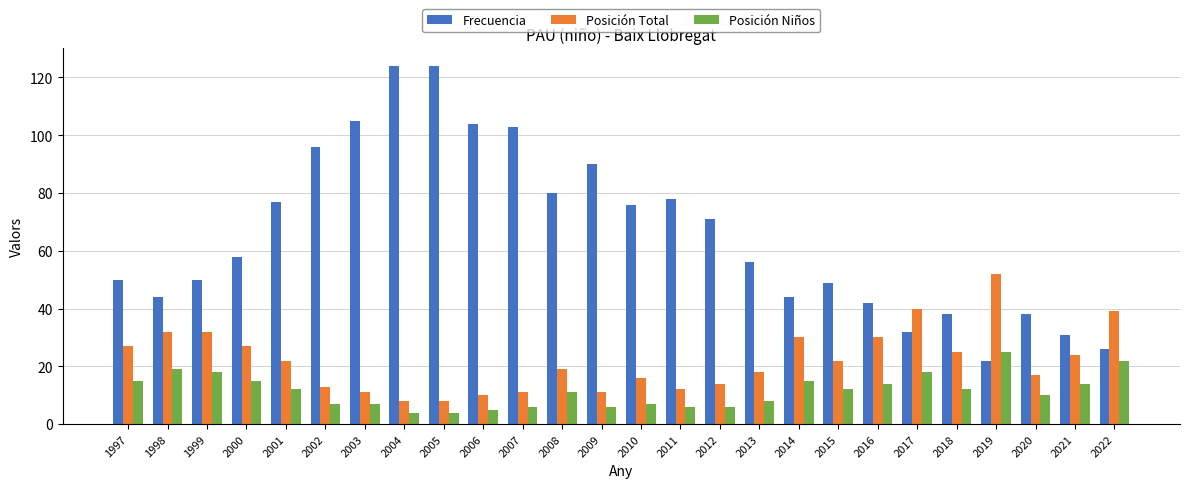

At how many categories does at least one series exceed 5?

26